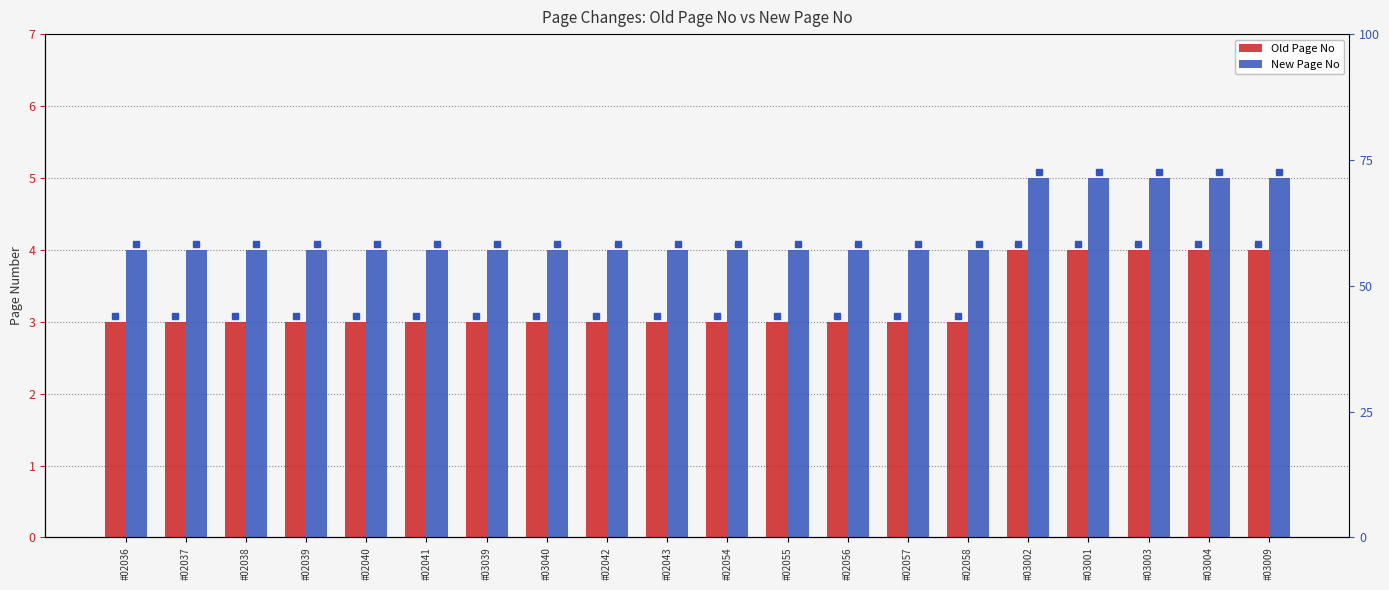

At #02039, list the series in order from smallest to largest.

Old Page No, New Page No